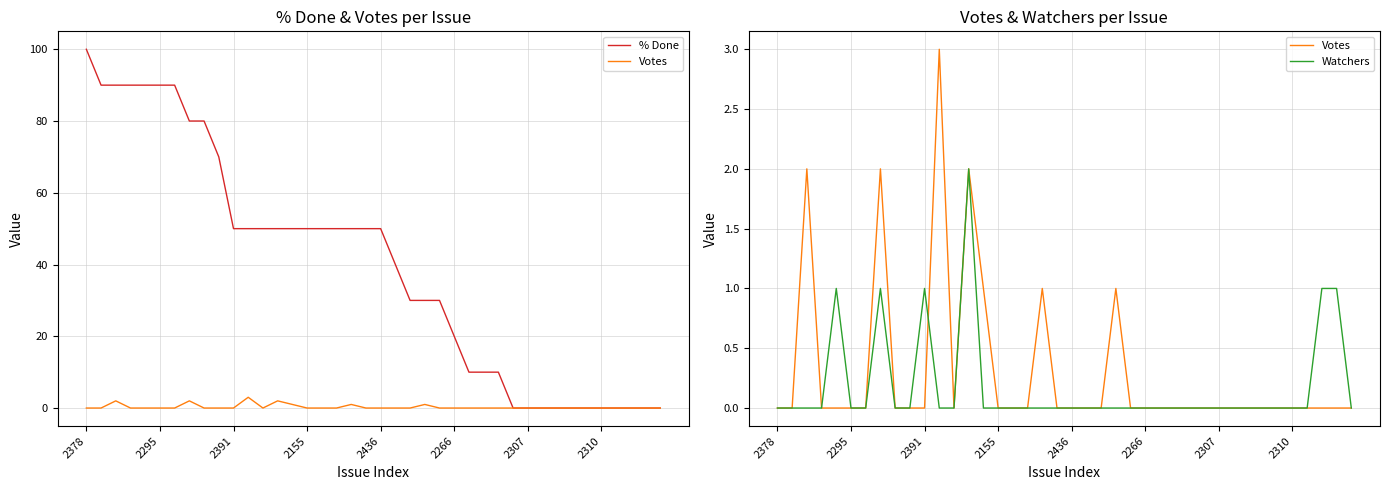

Which series has the largest total across all categories?

% Done